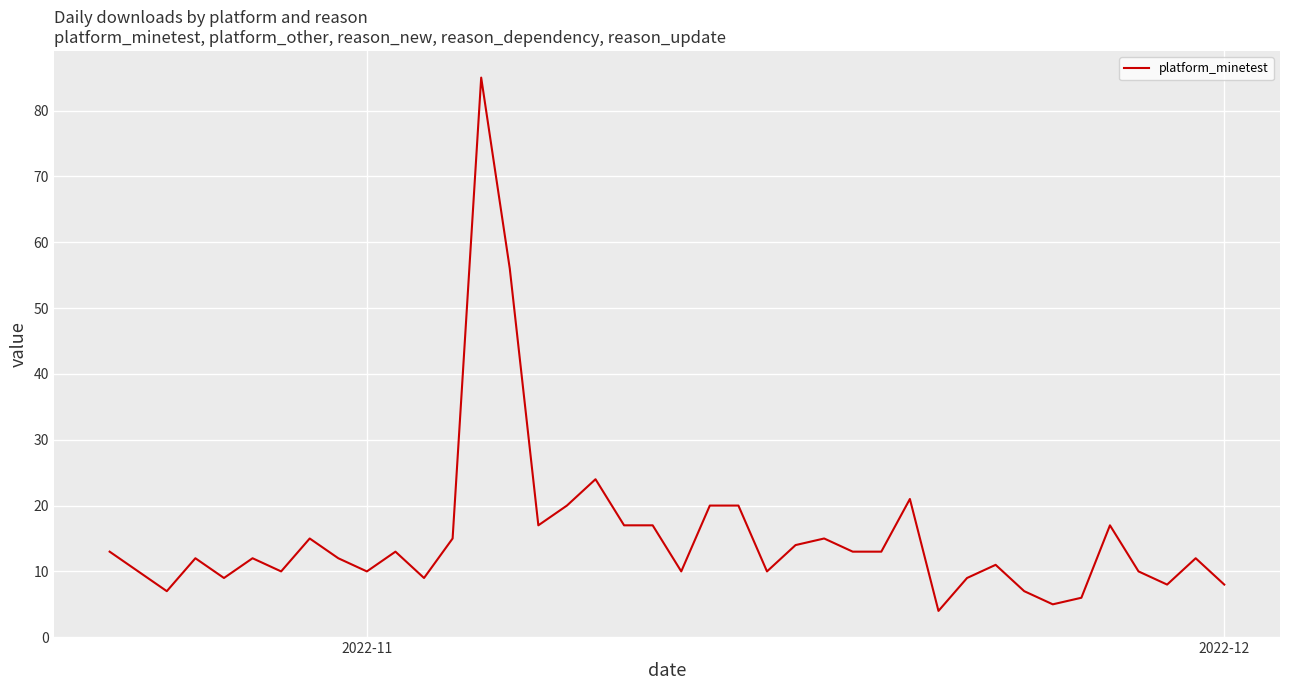

What is the maximum value shown in the chart?

85